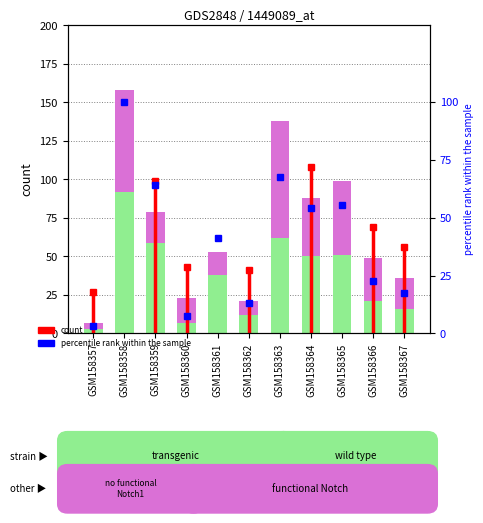

What is the difference between the total-domains values at GSM158362 and GSM158367?

4.0